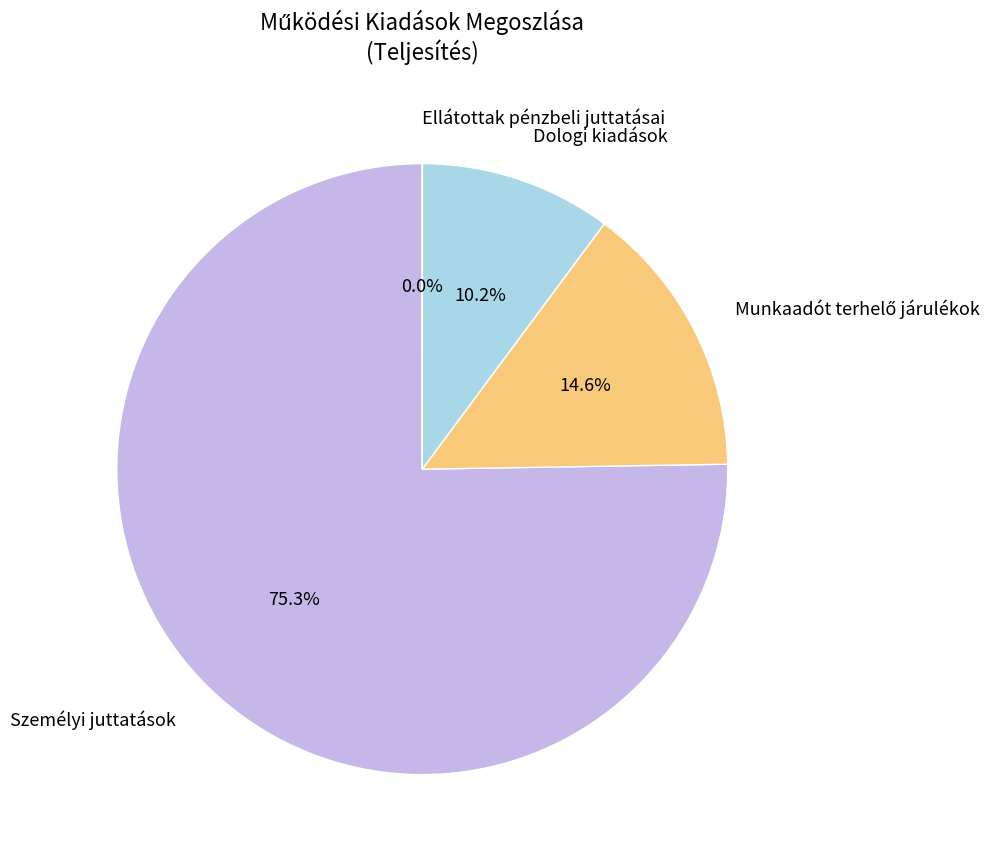

What is the largest slice in the pie chart?

Személyi juttatások